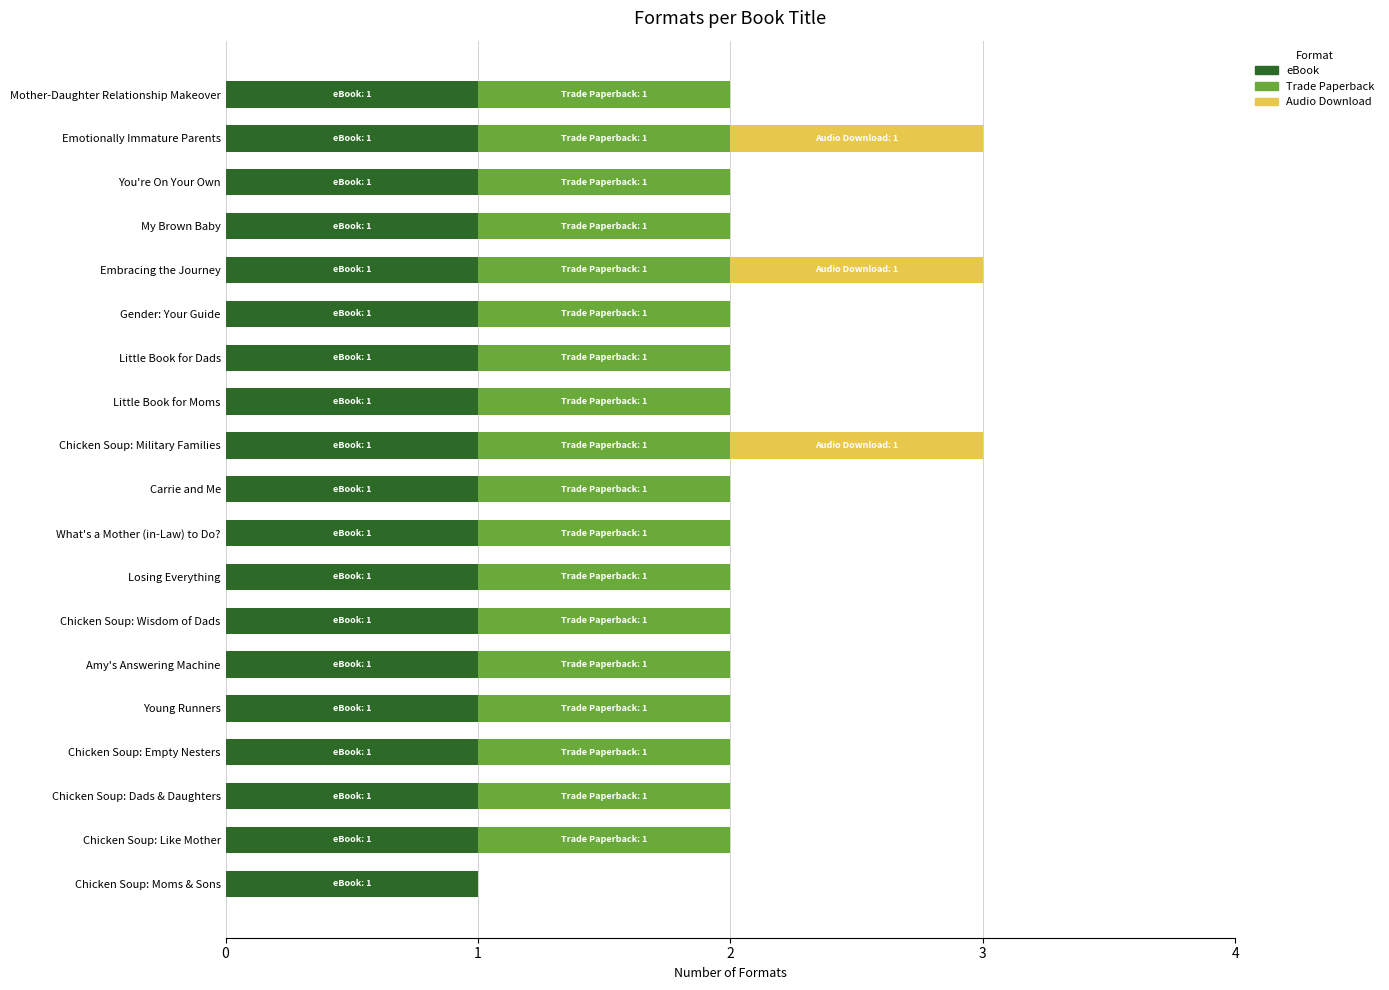

Count the number of data series in this chart.

3